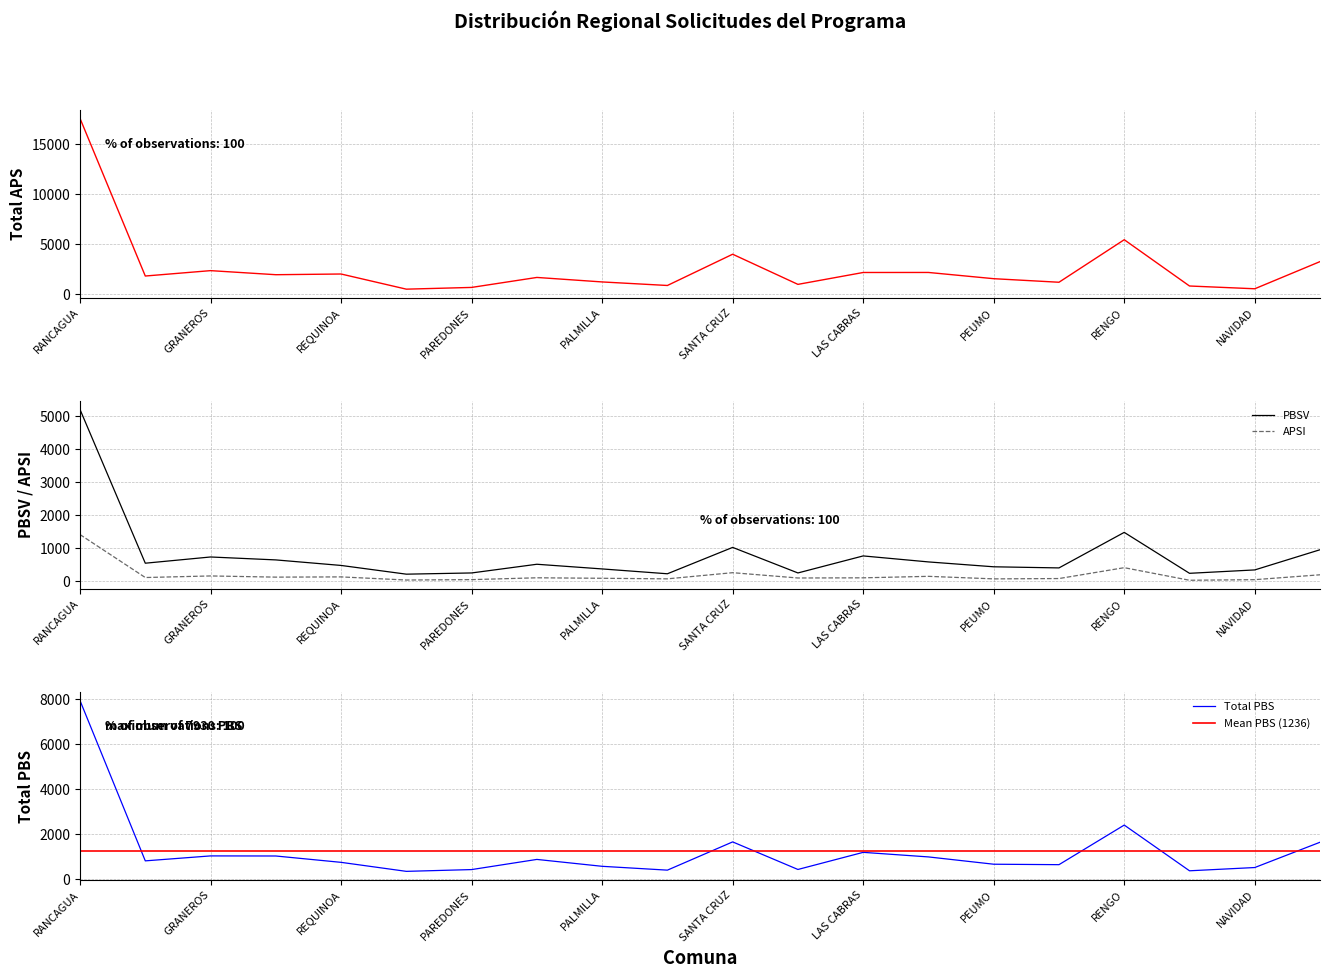

Is it true that Total PBS equals 428 at PAREDONES?

True